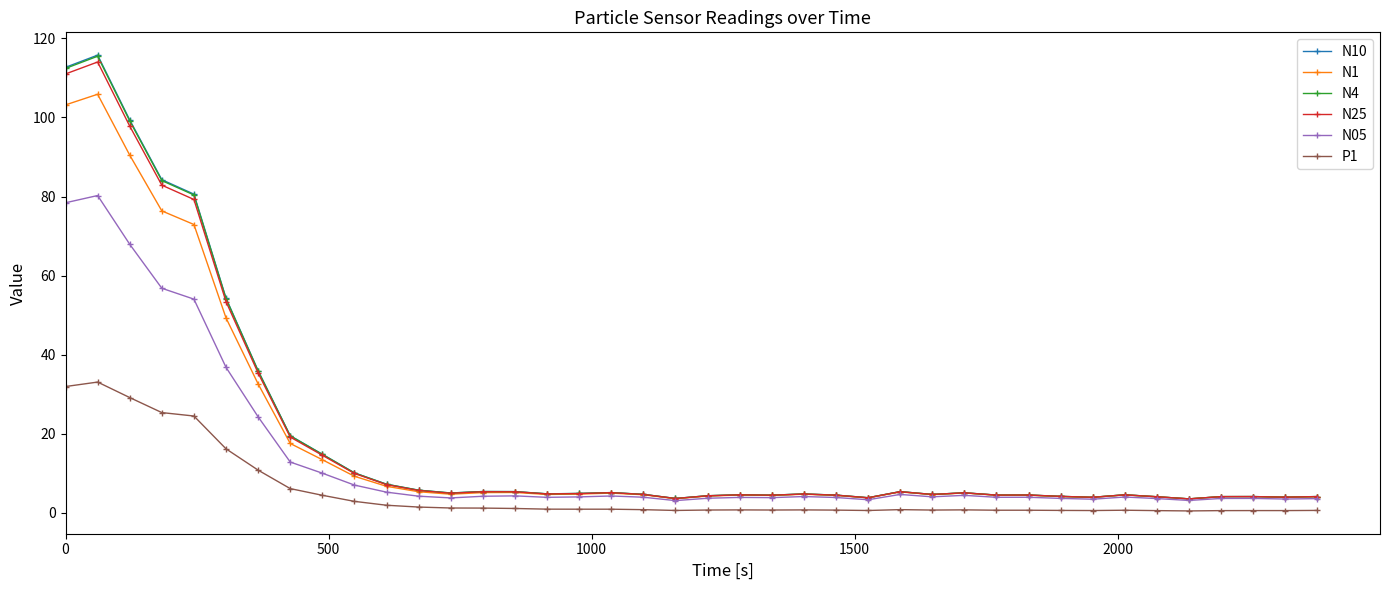

Which series has the largest range (max minus min)?

N10